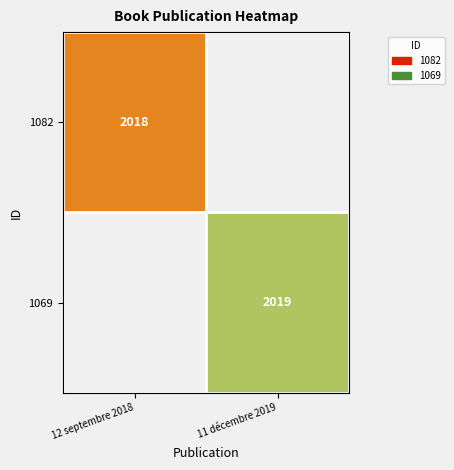

Is the value of 1082 at 12 septembre 2018 greater than the value of 1069 at 11 décembre 2019?

No